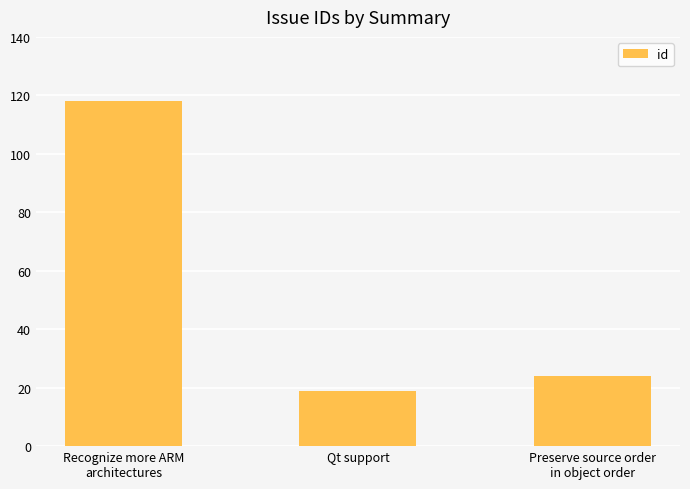

What is the label of the 2nd bar from the right?

Qt support